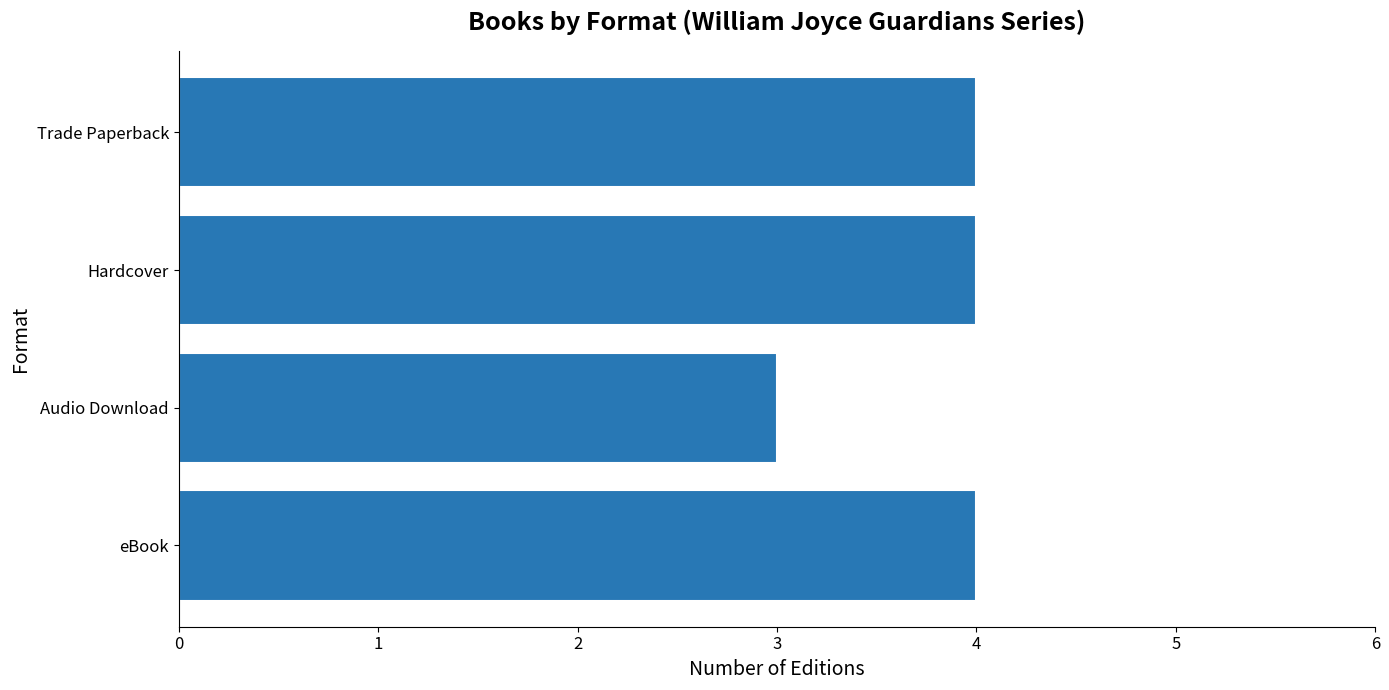

What is the average value?

4